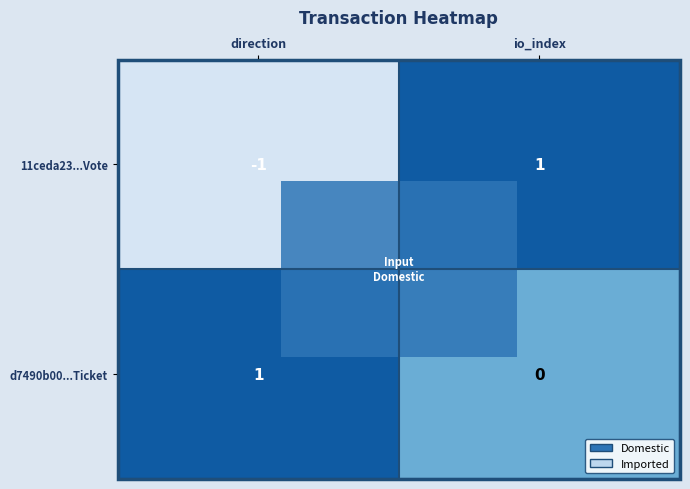

Which category has the highest value in the d7490b00...Ticket series?

direction